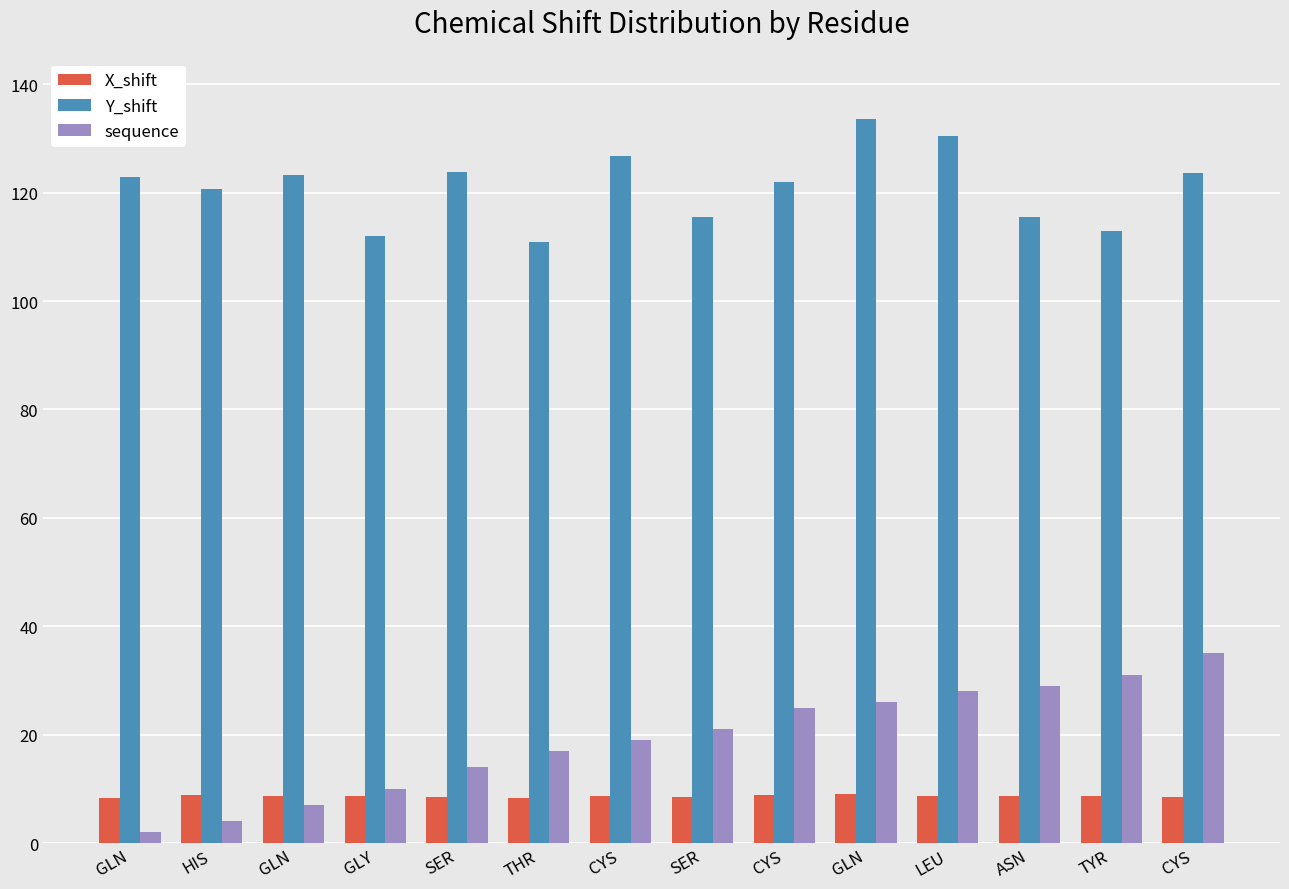

How many groups of bars are there?

14